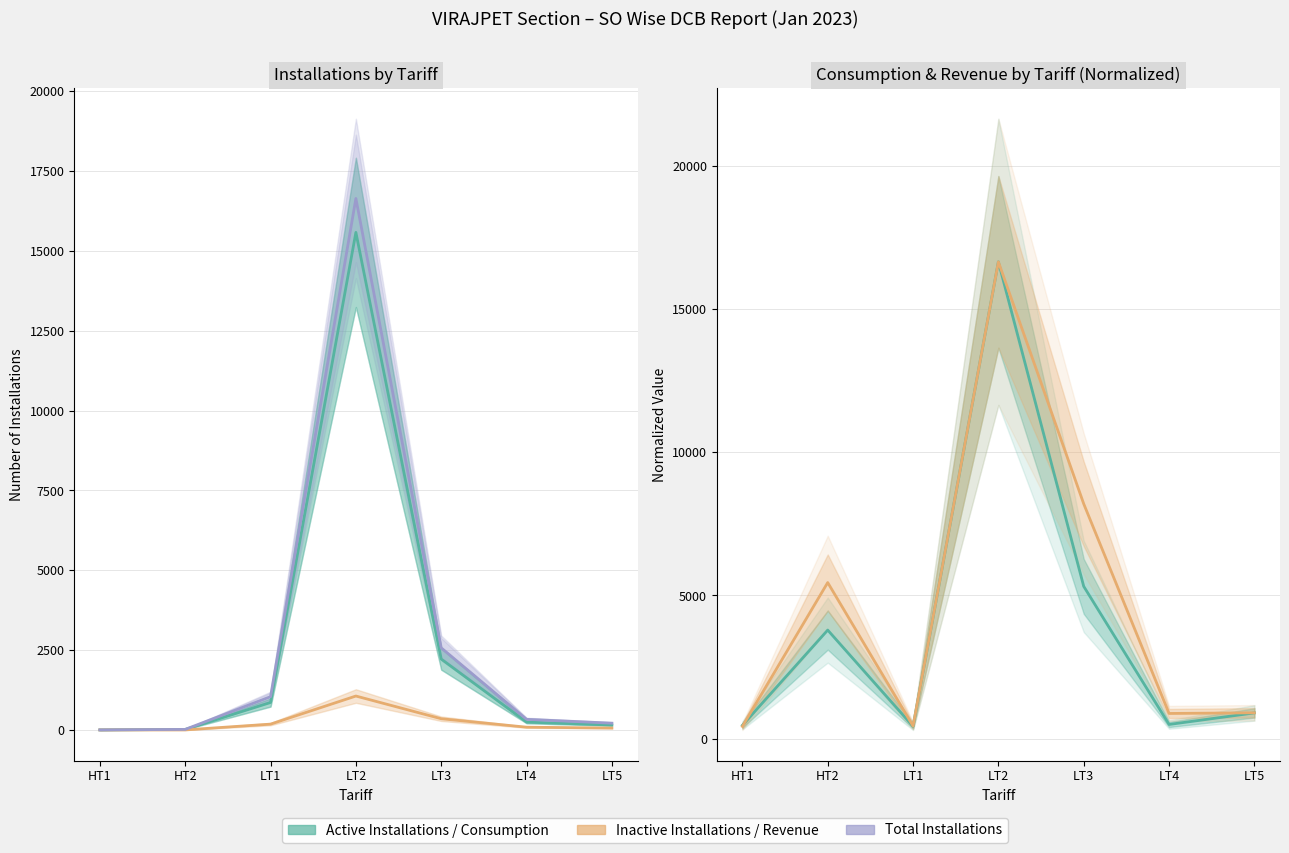

The value of Metered Taxed Consumption (norm.) at LT3 is 5317.6. True or false?

True